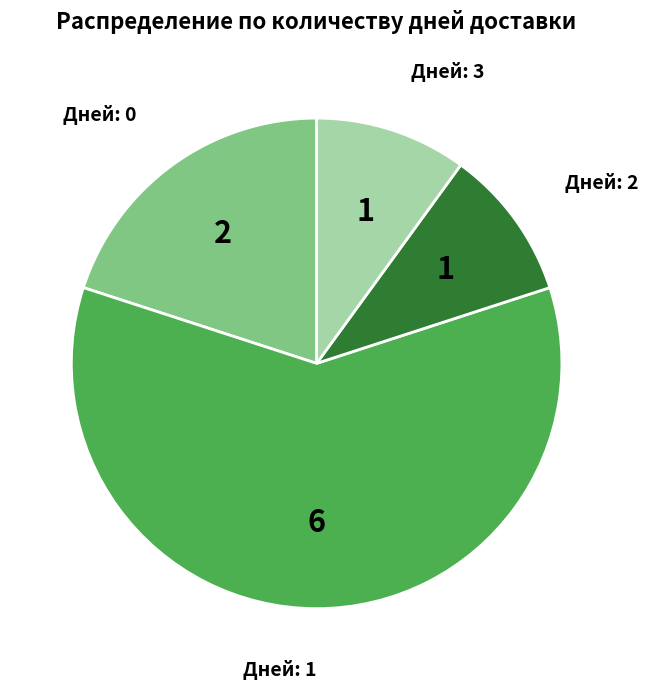

Does any single category account for the majority?

Yes